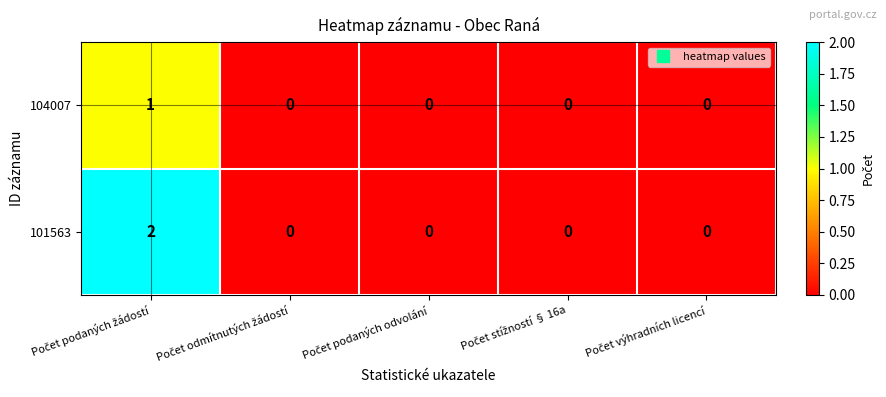

Which series has the largest range (max minus min)?

101563